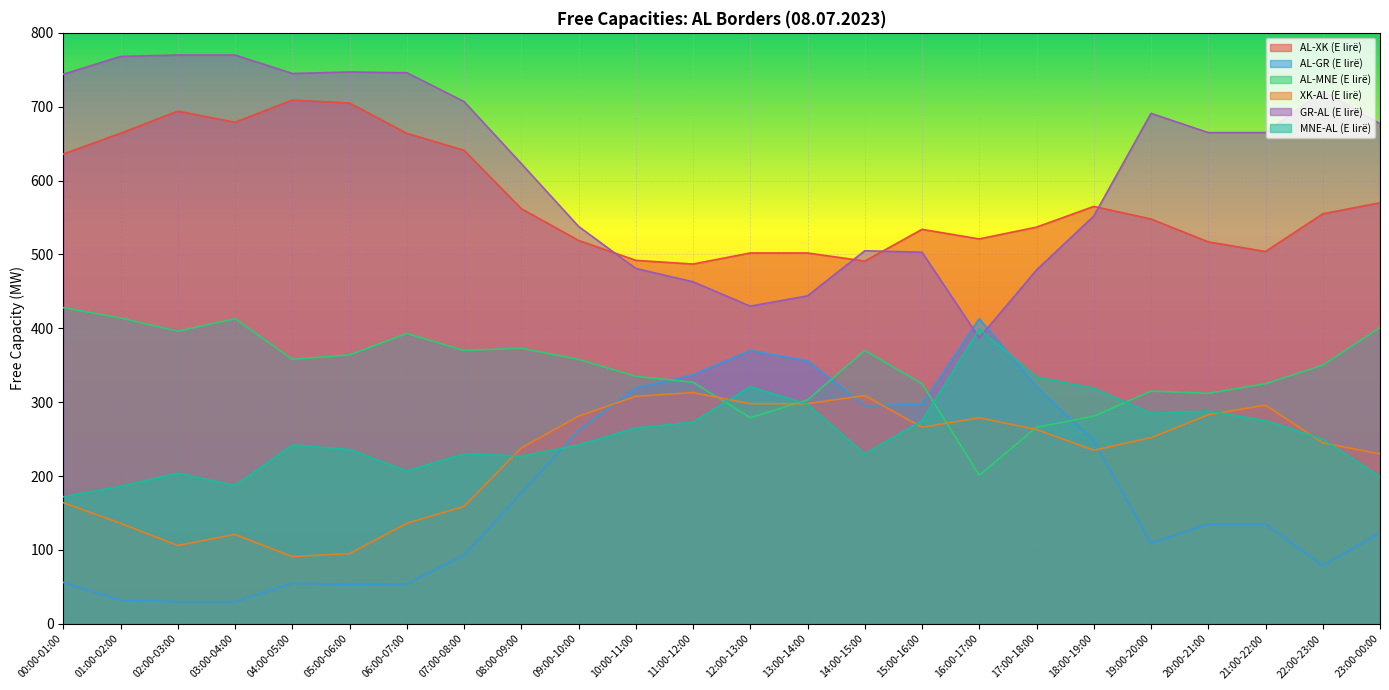

How many intersections are there between MNE-AL (E lirë) and XK-AL (E lirë)?

7